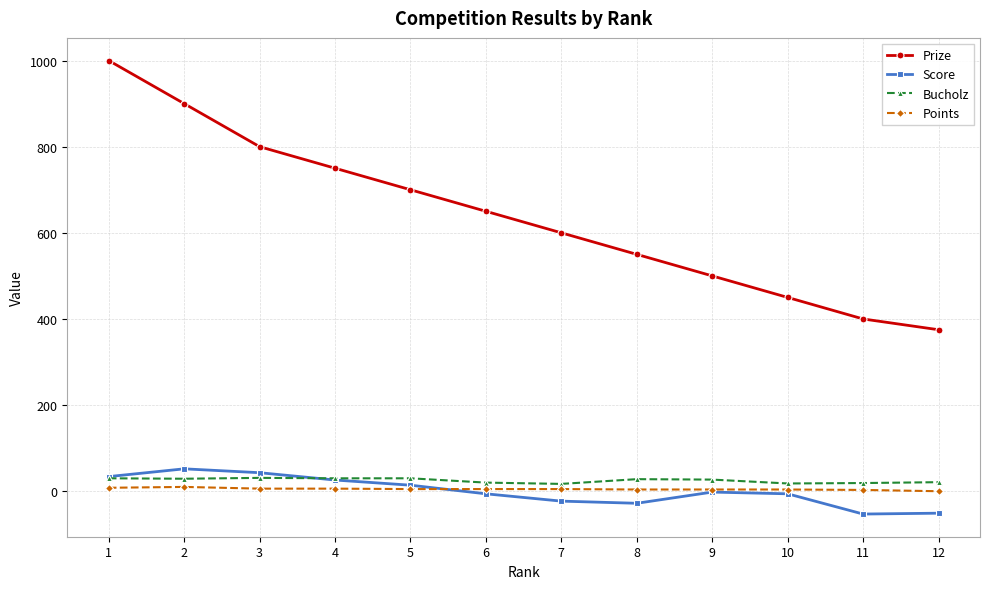

What is the greatest value displayed?

1000